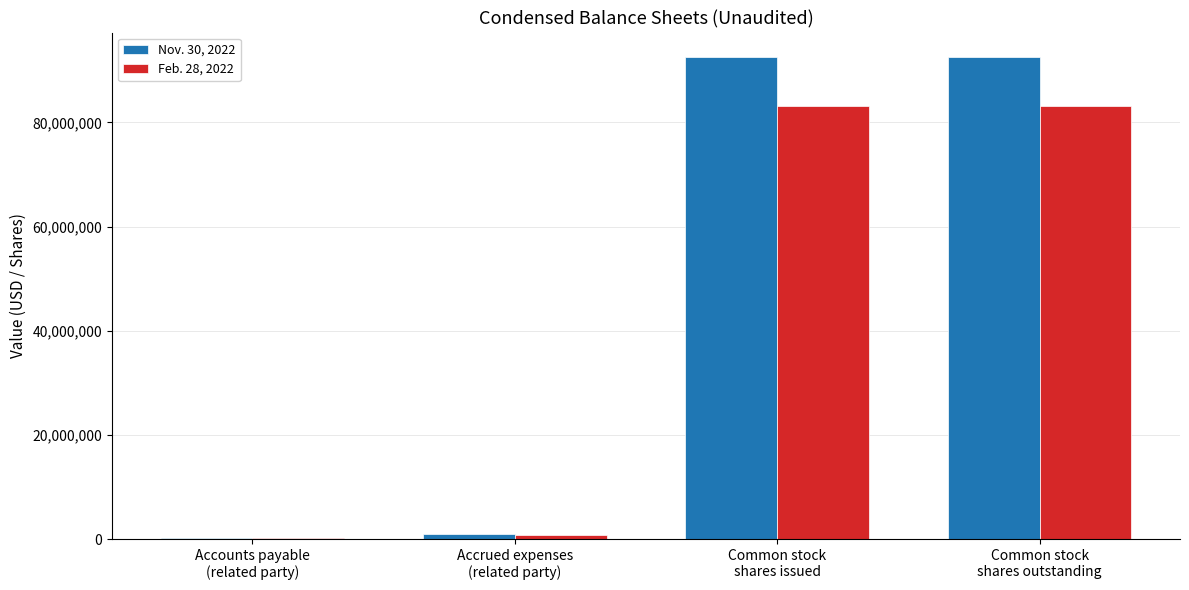

Which series has the largest total across all categories?

Nov. 30, 2022